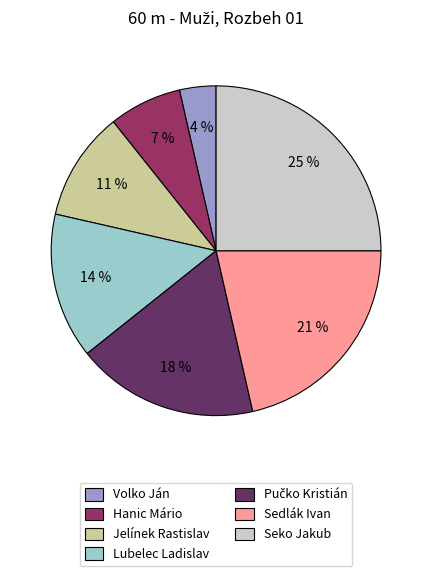

Does Hanic Mário represent more than half of the total?

No